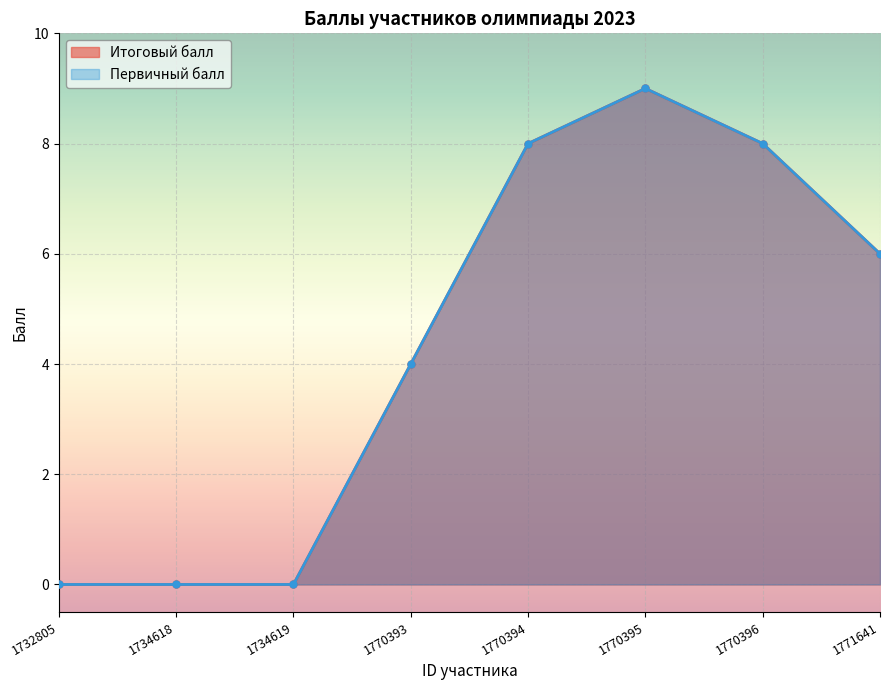

Reading left to right, extract all data points from this chart.

Итоговый балл: 1732805=0	1734618=0	1734619=0	1770393=4	1770394=8	1770395=9	1770396=8	1771641=6
Первичный балл: 1732805=0	1734618=0	1734619=0	1770393=4	1770394=8	1770395=9	1770396=8	1771641=6